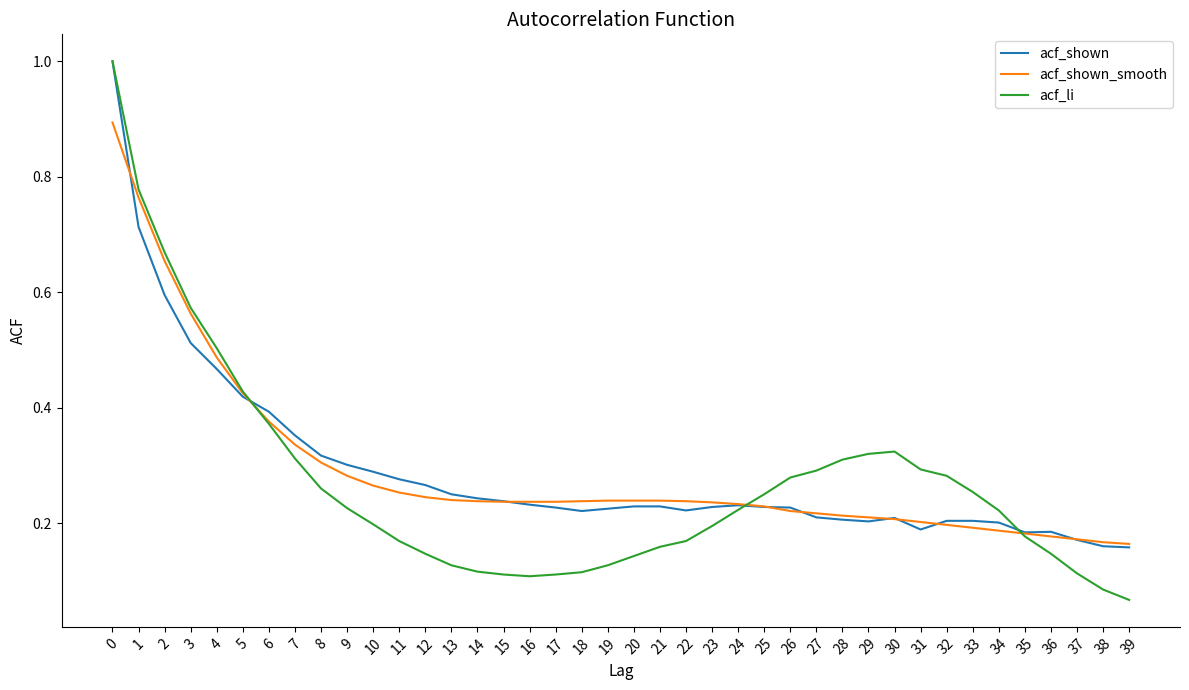

The acf_shown_smooth series shows 0.2 at 15. True or false?

True